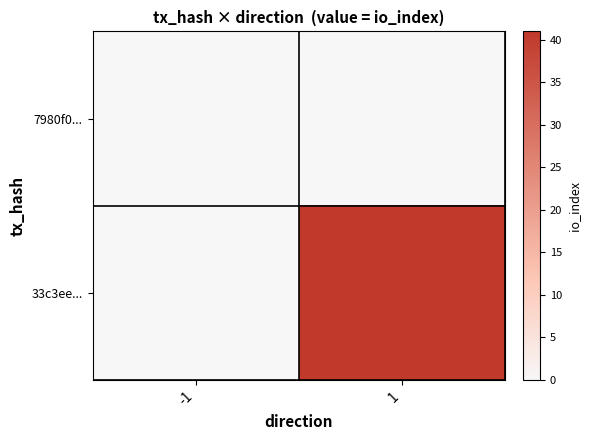

At which category does the chart reach its minimum across all series?

-1